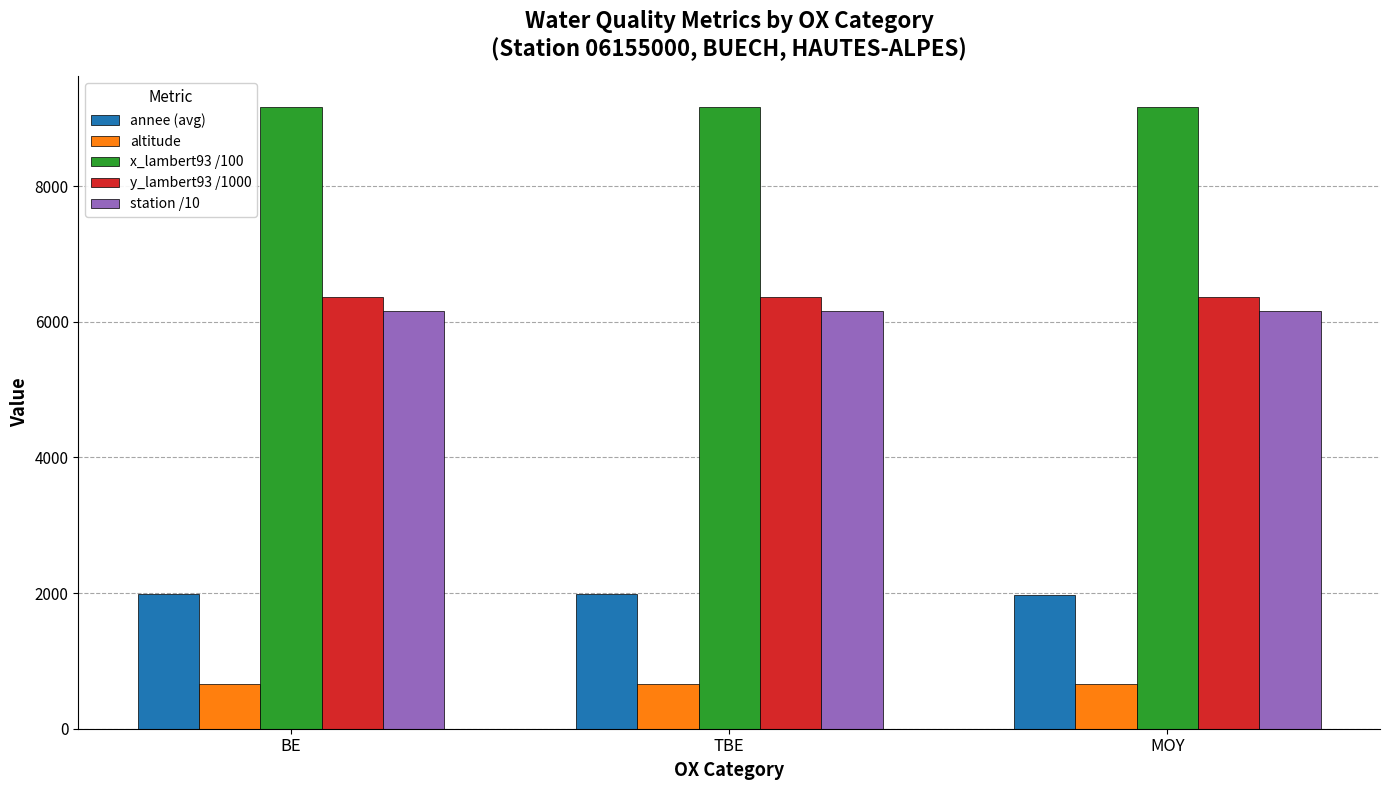

What is the sum of all station /10 values?

18465